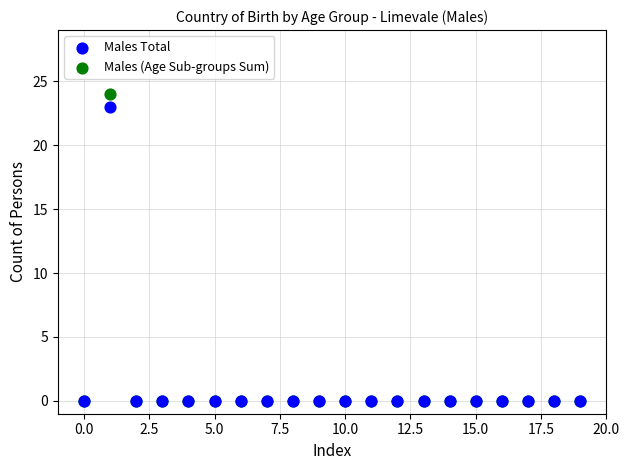

Which series has the largest Y range (max minus min)?

Males (Age Sub-groups Sum)